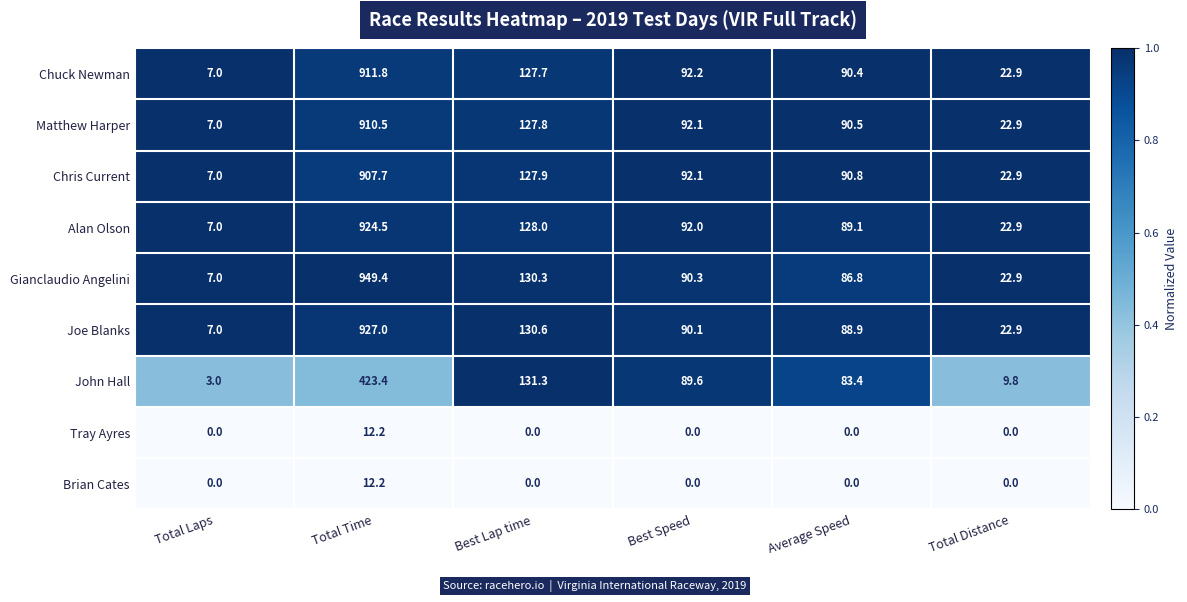

What is the sum of all Joe Blanks values?

1266.5